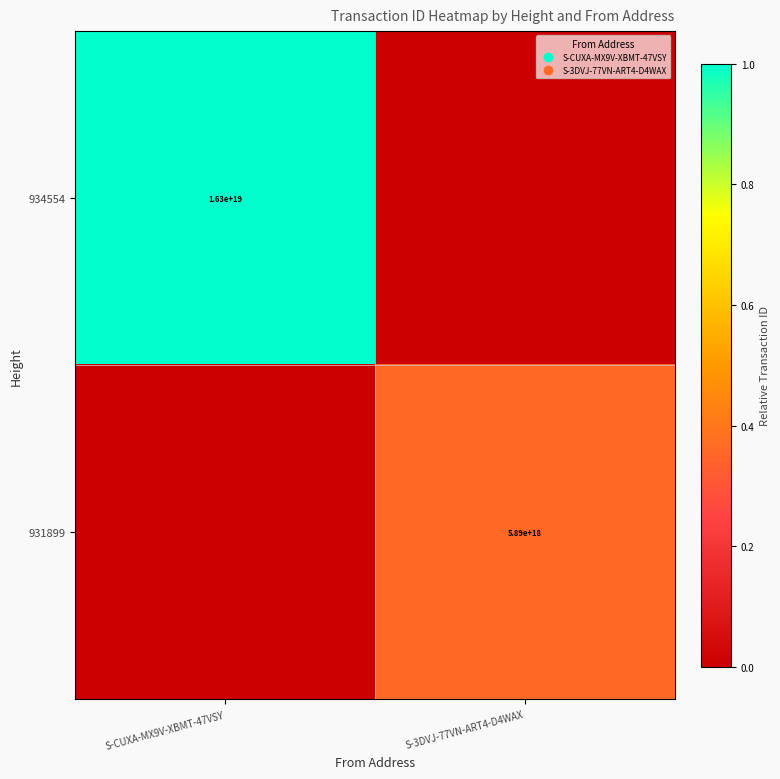

What is the difference between the highest and lowest values at S-CUXA-MX9V-XBMT-47VSY?

1.0